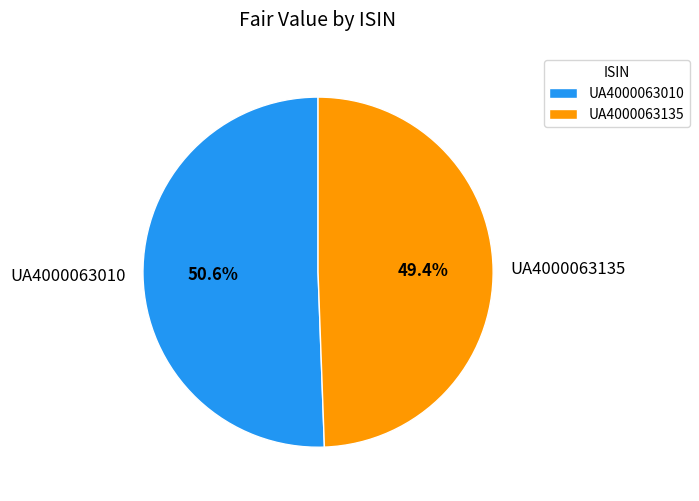

Which slice is the largest?

UA4000063010